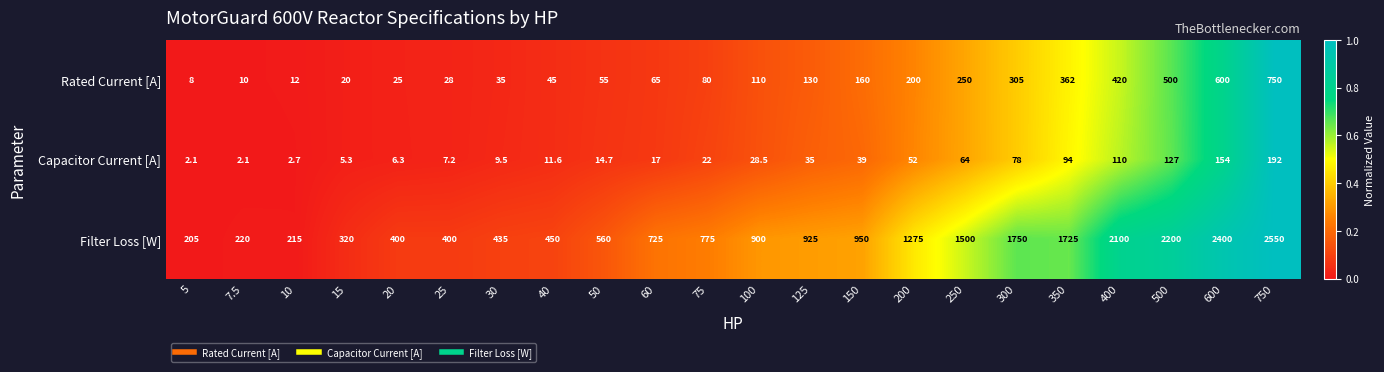

At 200, list the series in order from largest to smallest.

Filter Loss [W], Rated Current [A], Capacitor Current [A]